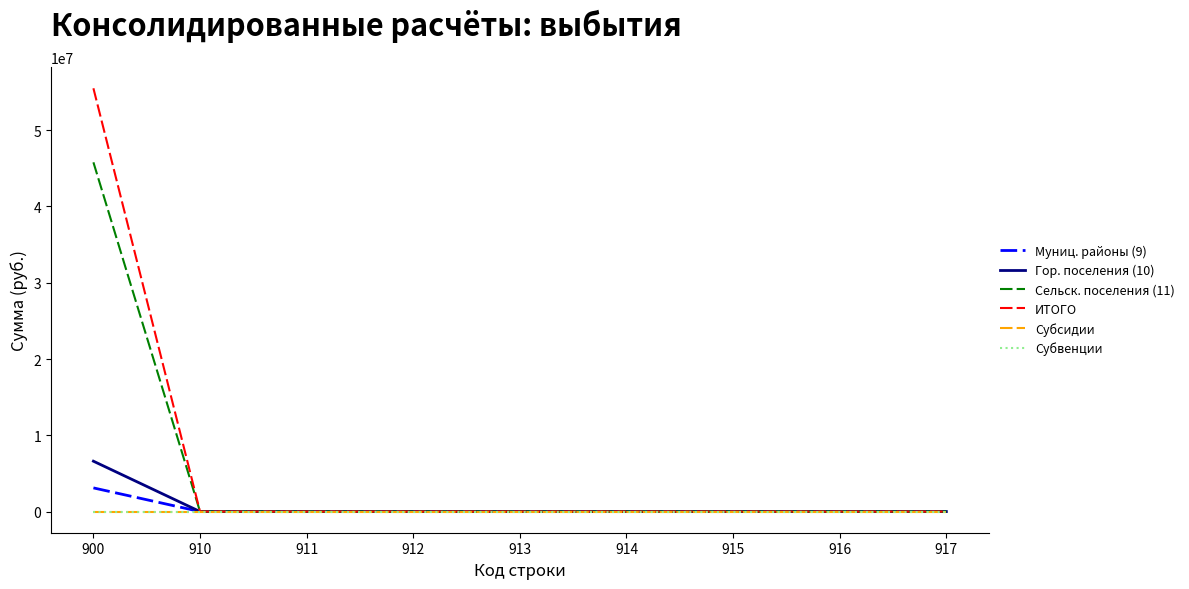

What is the sum of all Муниц. районы (9) values?

3102537.9